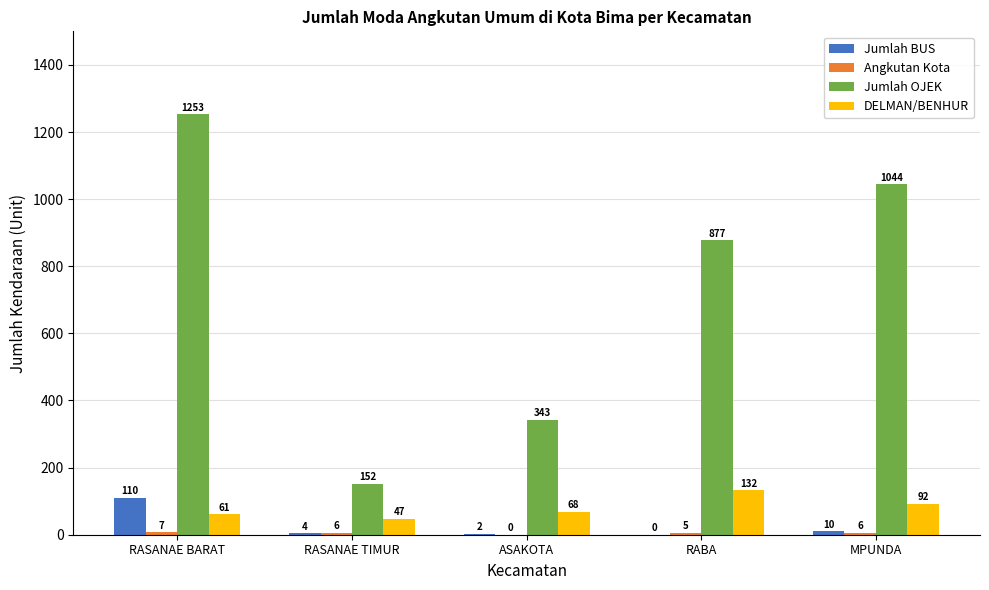

What is the sum of the Jumlah BUS values at RASANAE TIMUR and RABA?

4